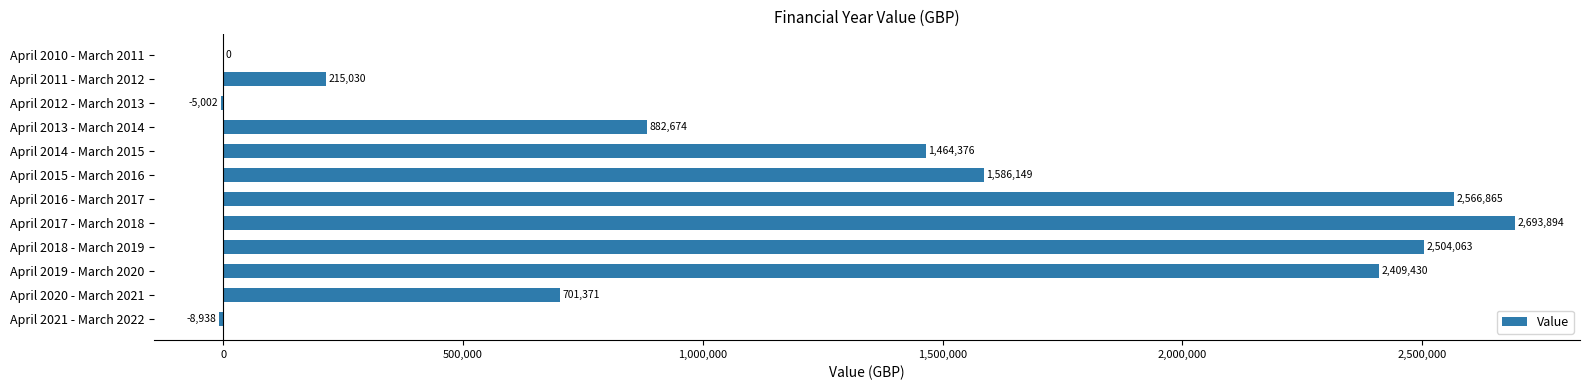

Which category has the highest value across all series?

April 2017 - March 2018